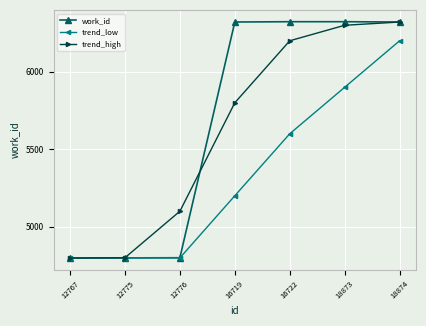

Which series changed the most between 12775 and 12776?

trend_high